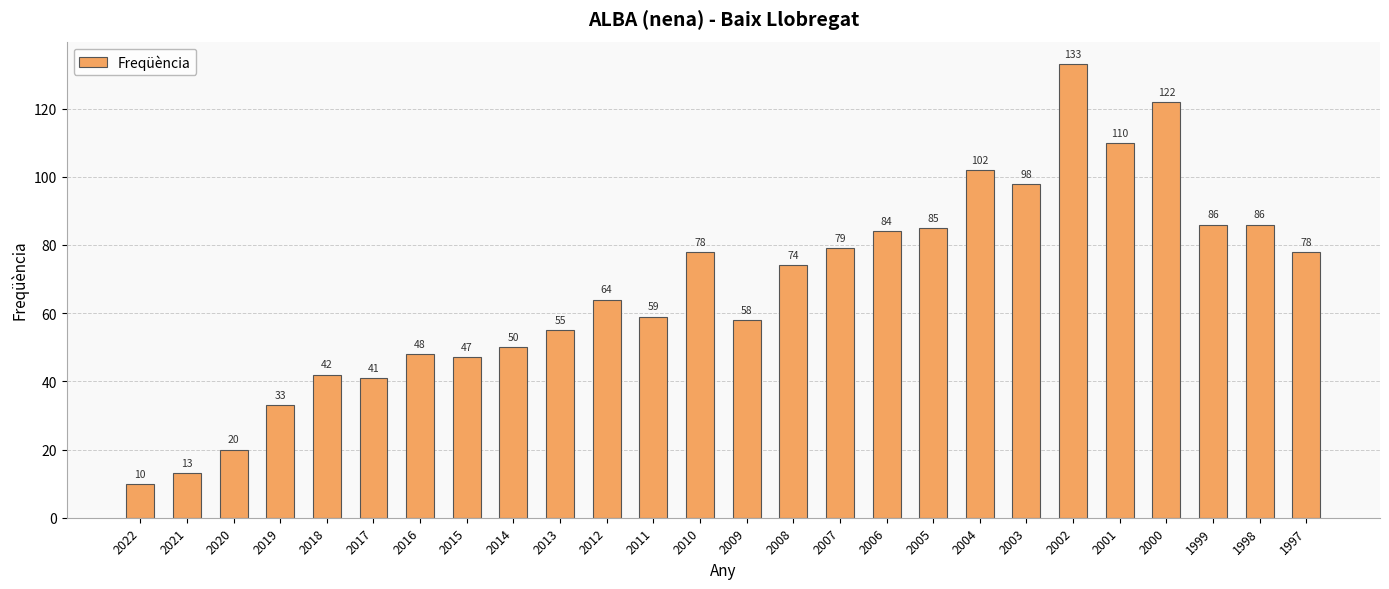

What is the approximate value at 2021, to the nearest 5?

15